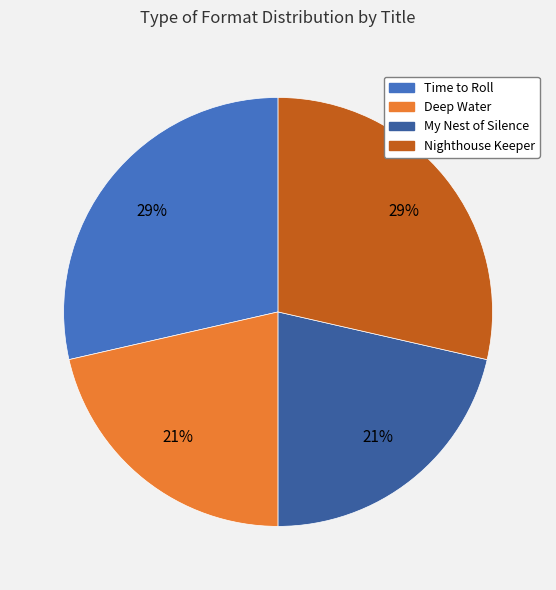

To the nearest percent, what portion does Time to Roll represent?

29%